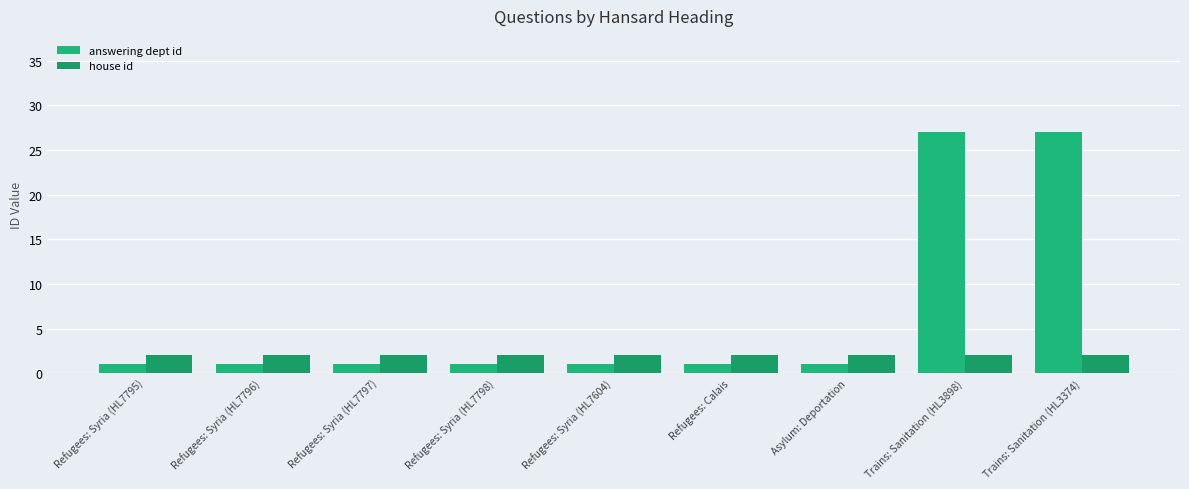

What is the label of the 8th bar from the right?

Refugees: Syria (HL7796)